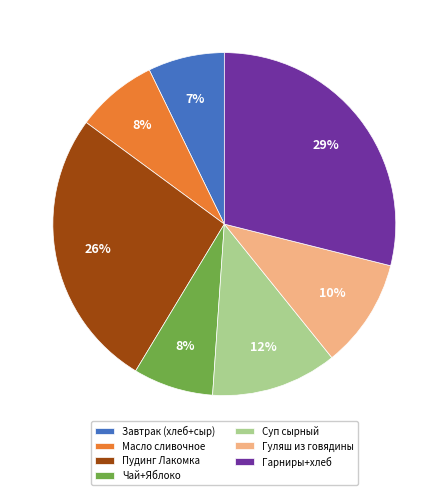

Between Суп сырный and Гуляш из говядины, which is larger?

Суп сырный